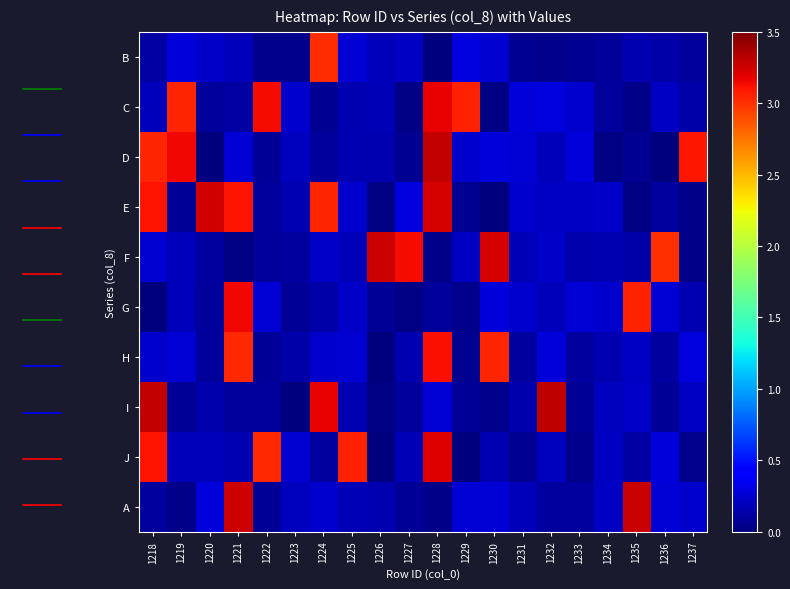

List the series in order of their peak value, lowest first.

B, H, G, C, J, E, F, A, D, I